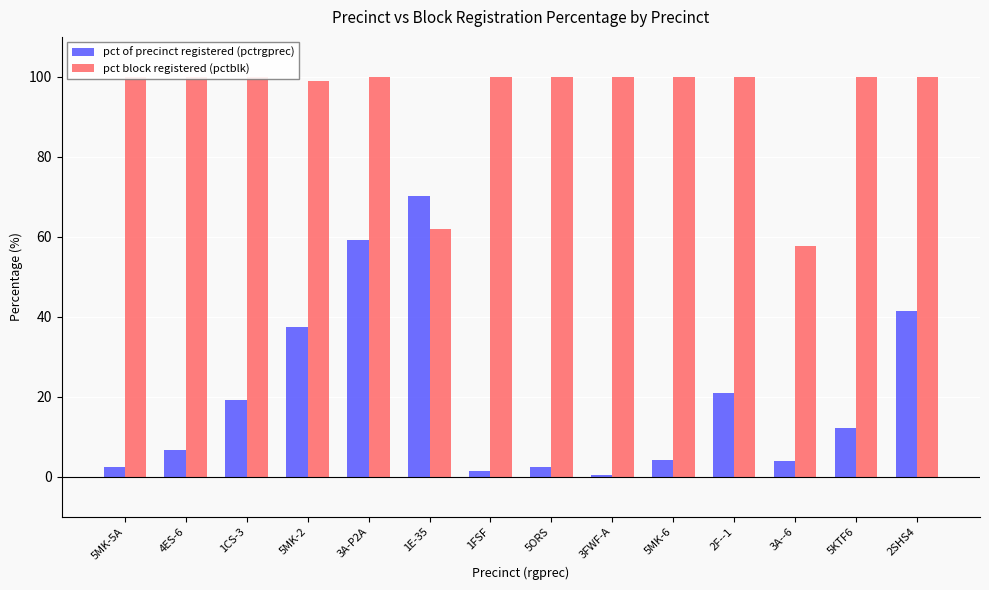

Rank the categories by pct of precinct registered (pctrgprec) value from lowest to highest.

3FWF-A, 1FSF, 5ORS, 5MK-5A, 3A--6, 5MK-6, 4ES-6, 5KTF6, 1CS-3, 2F--1, 5MK-2, 2SHS4, 3A-P2A, 1E-35